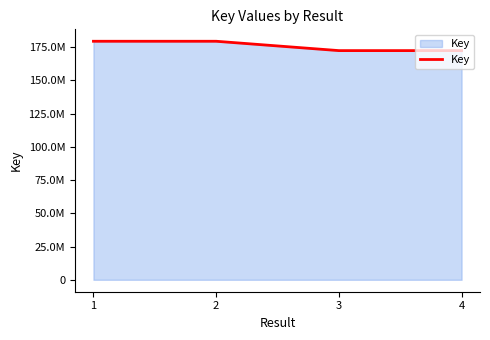

What is the value of the 2nd point from the left?

179375603